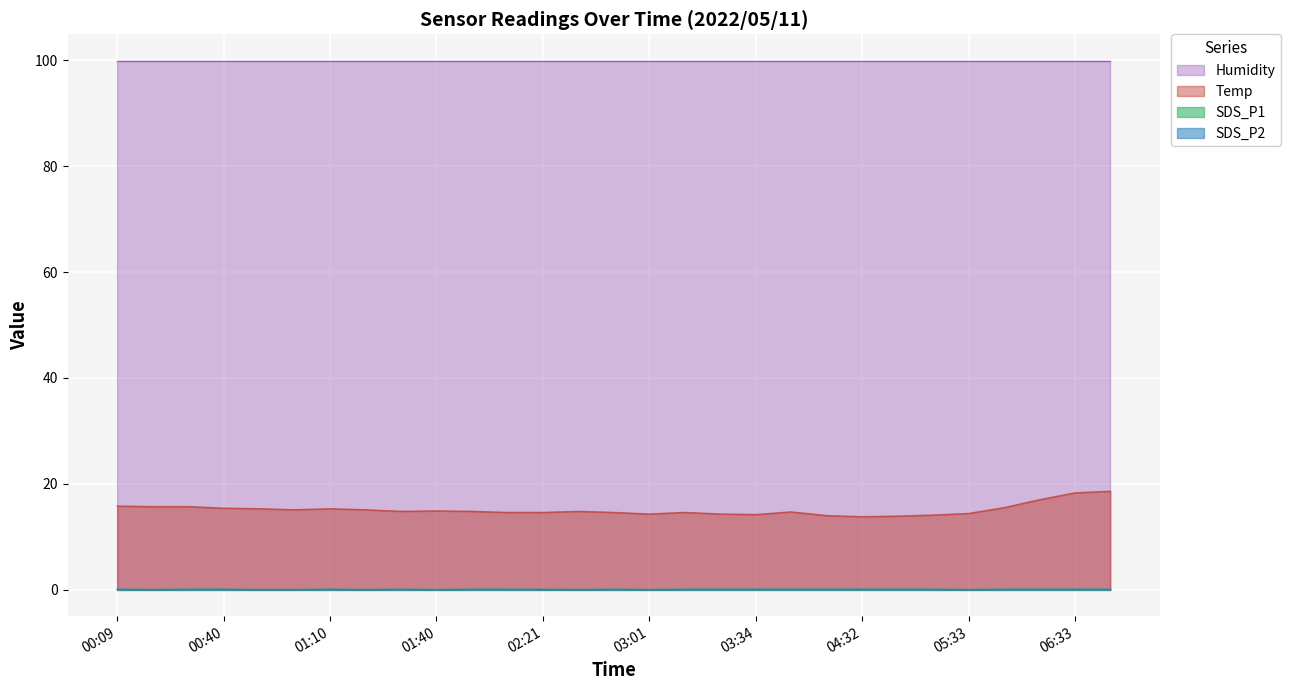

What is the sum of all Temp values?

438.2